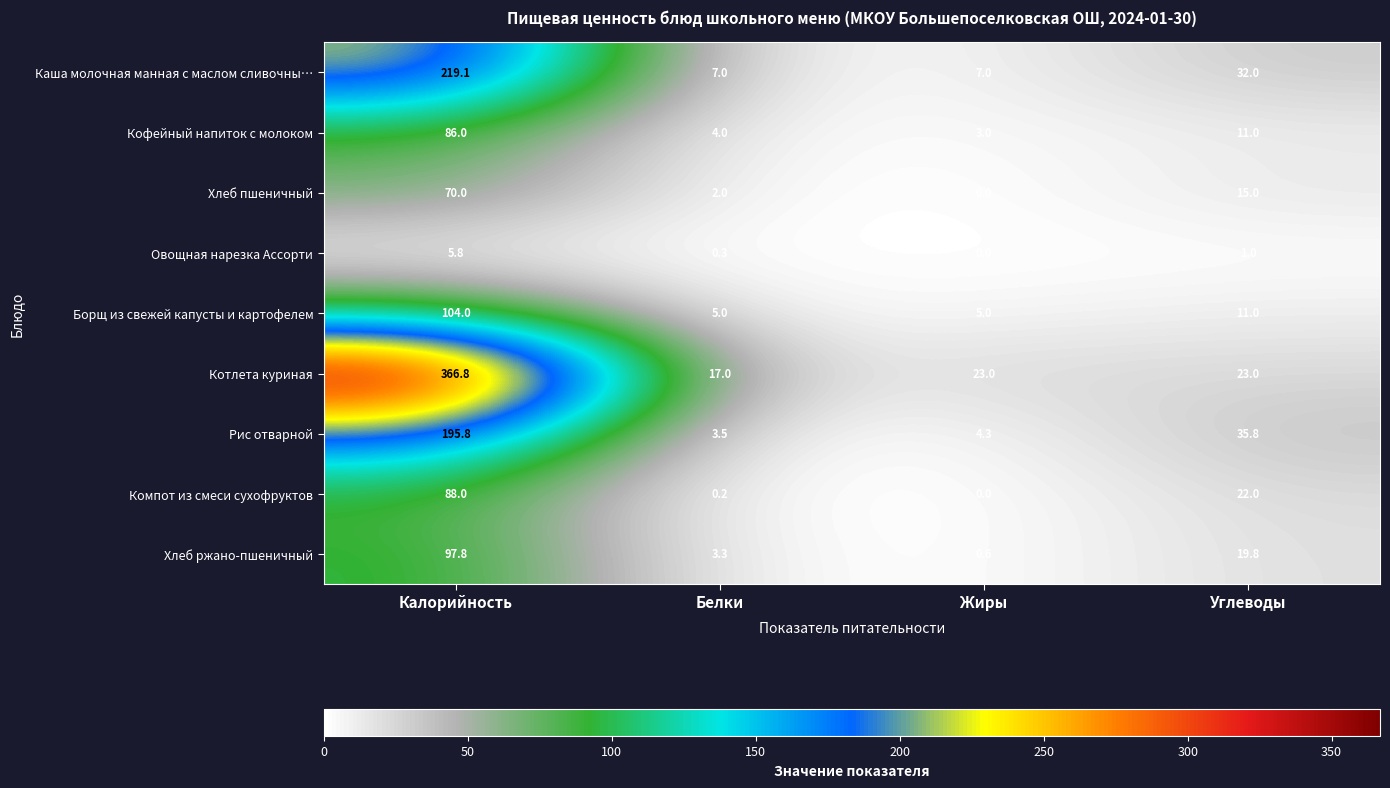

At which category is the sum across all series the highest?

Калорийность